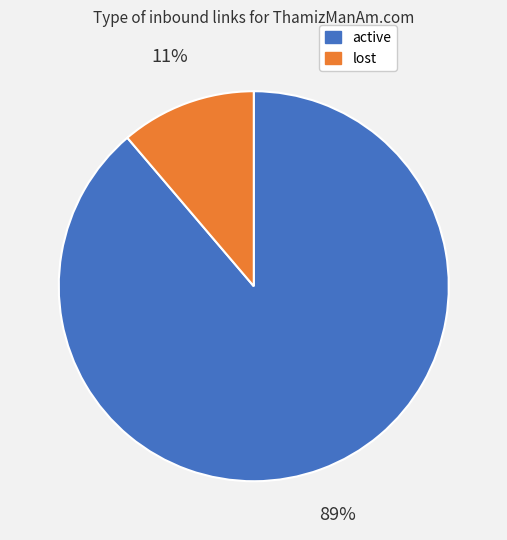

Is the sum of active and lost greater than half?

Yes